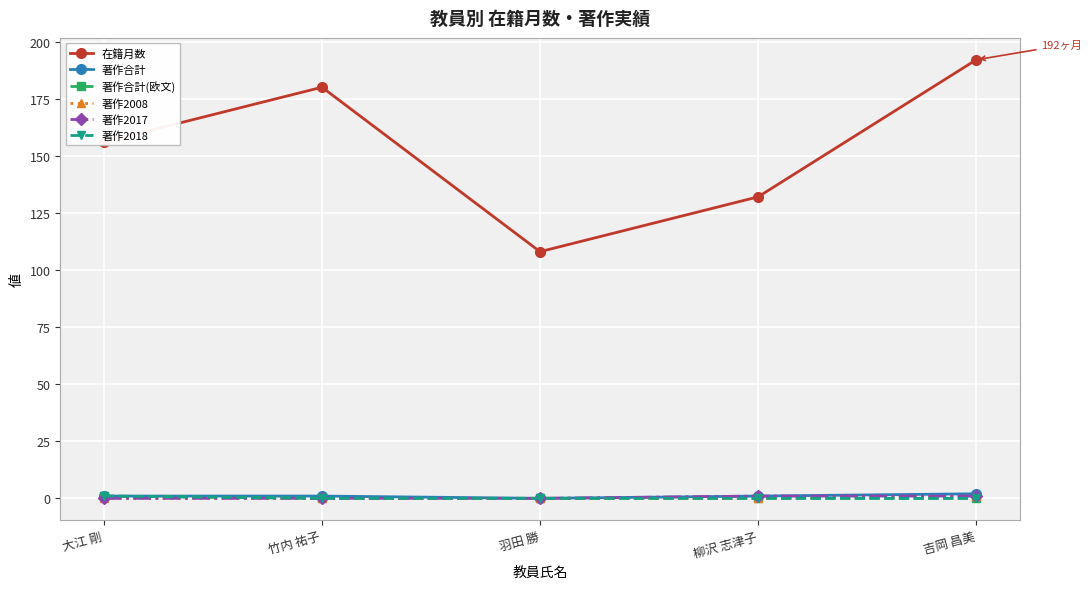

At which category is the sum across all series the highest?

吉岡 昌美